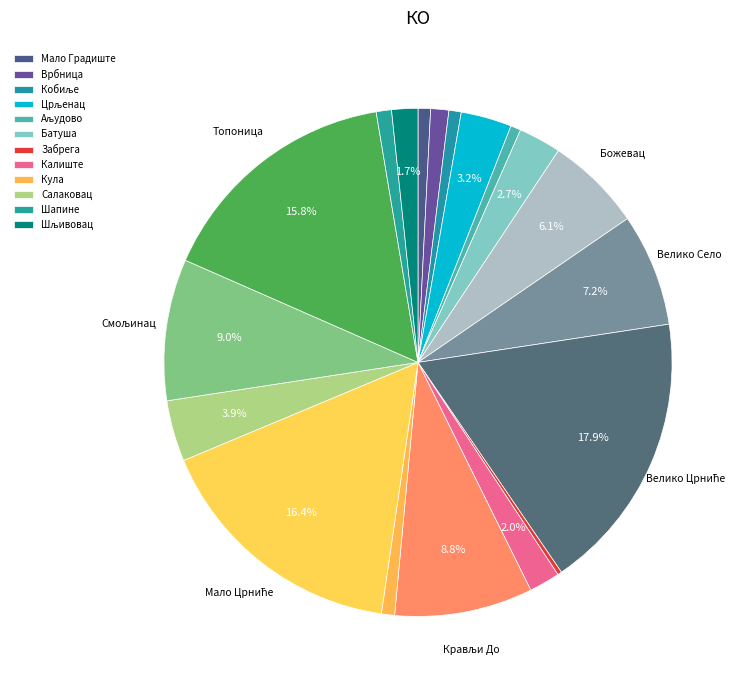

Rank the categories by value from highest to lowest.

Велико Црниће, Мало Црниће, Топоница, Смољинац, Крављи До, Велико Село, Божевац, Салаковац, Црљенац, Батуша, Калиште, Шљивовац, Врбница, Шапине, Кула, Мало Градиште, Кобиље, Аљудово, Забрега